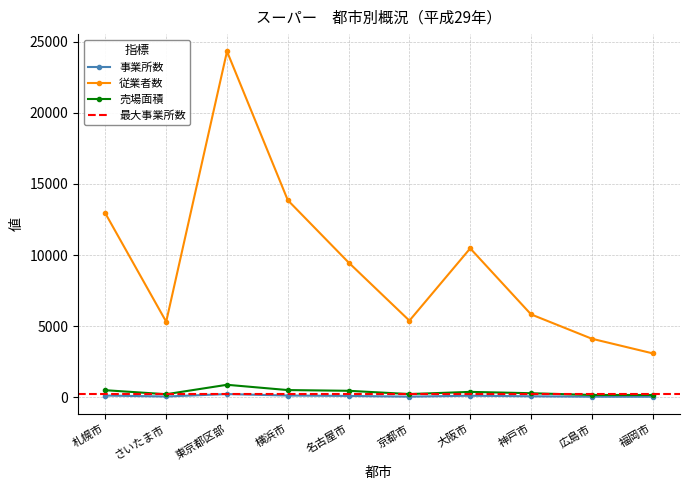

Reading left to right, list all the values displayed in this chart.

事業所数: 札幌市=114	さいたま市=48	東京都区部=219	横浜市=116	名古屋市=88	京都市=38	大阪市=103	神戸市=63	広島市=35	福岡市=32
従業者数: 札幌市=12929	さいたま市=5308	東京都区部=24328	横浜市=13856	名古屋市=9474	京都市=5383	大阪市=10470	神戸市=5826	広島市=4112	福岡市=3083
売場面積: 札幌市=490	さいたま市=209	東京都区部=872	横浜市=500	名古屋市=449	京都市=220	大阪市=373	神戸市=279	広島市=155	福岡市=155